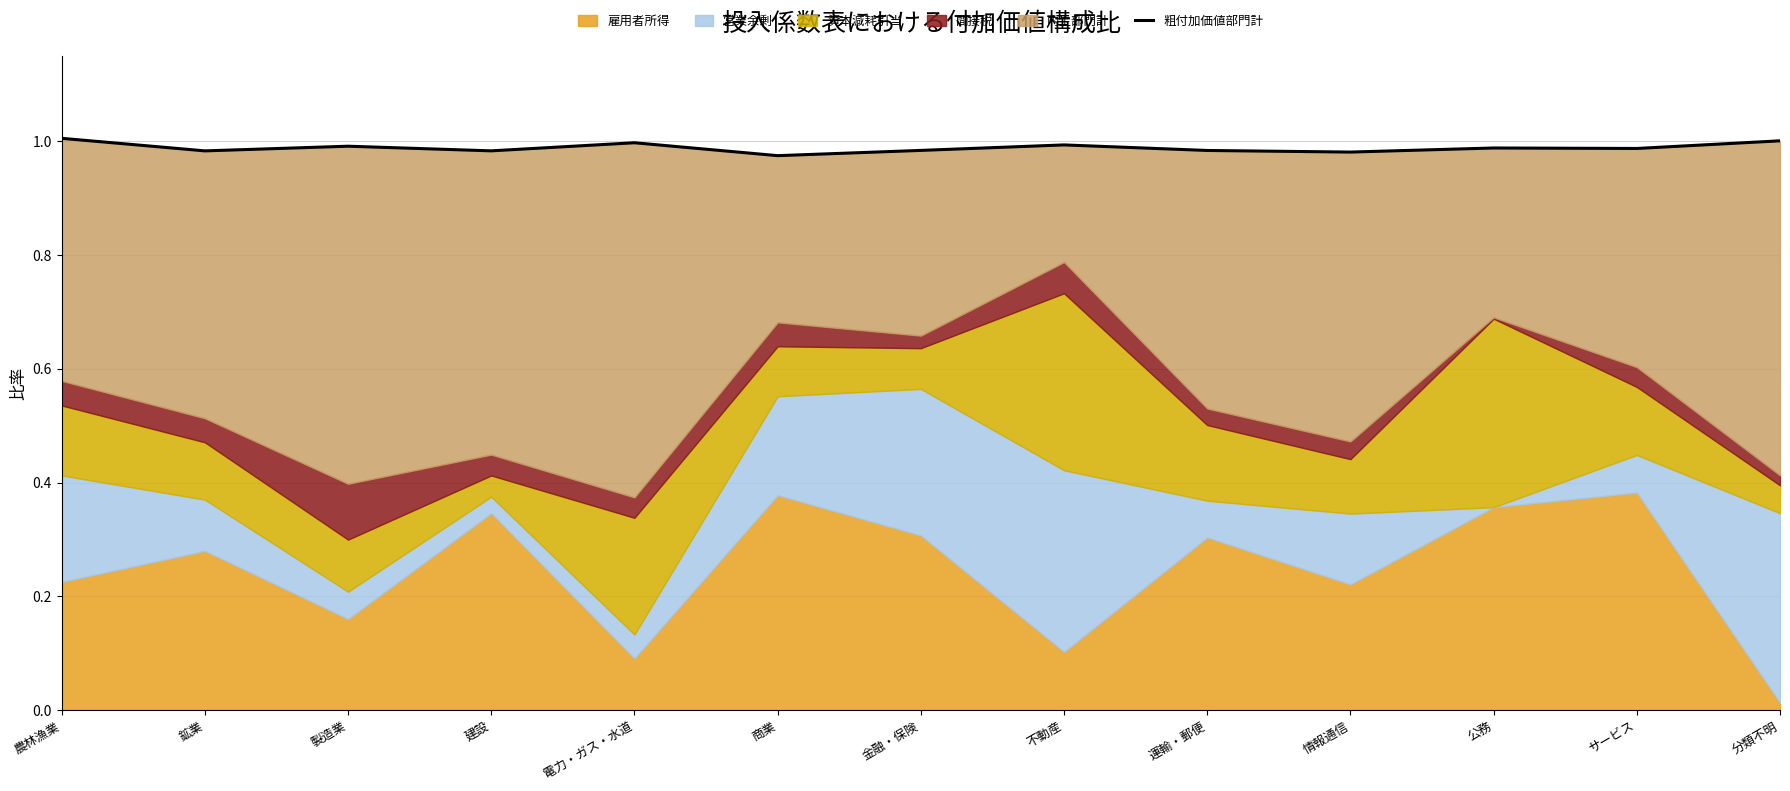

Reading right to left, transcribe all the data shown in this chart.

分類不明=1.0	サービス=1.0	公務=1.0	情報通信=1.0	運輸・郵便=1.0	不動産=1.0	金融・保険=1.0	商業=1.0	電力・ガス・水道=1.0	建設=1.0	製造業=1.0	鉱業=1.0	農林漁業=1.0